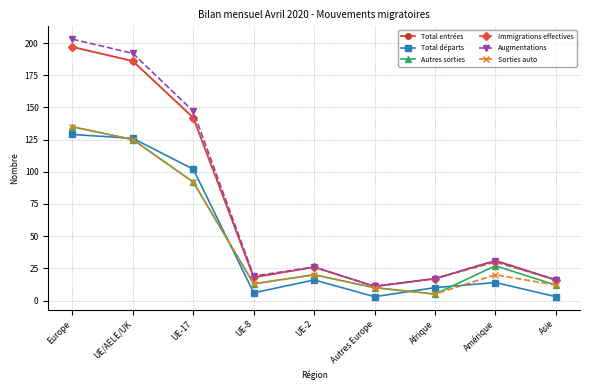

True or false: Total entrées has more than 0 points higher than both neighbors.

True